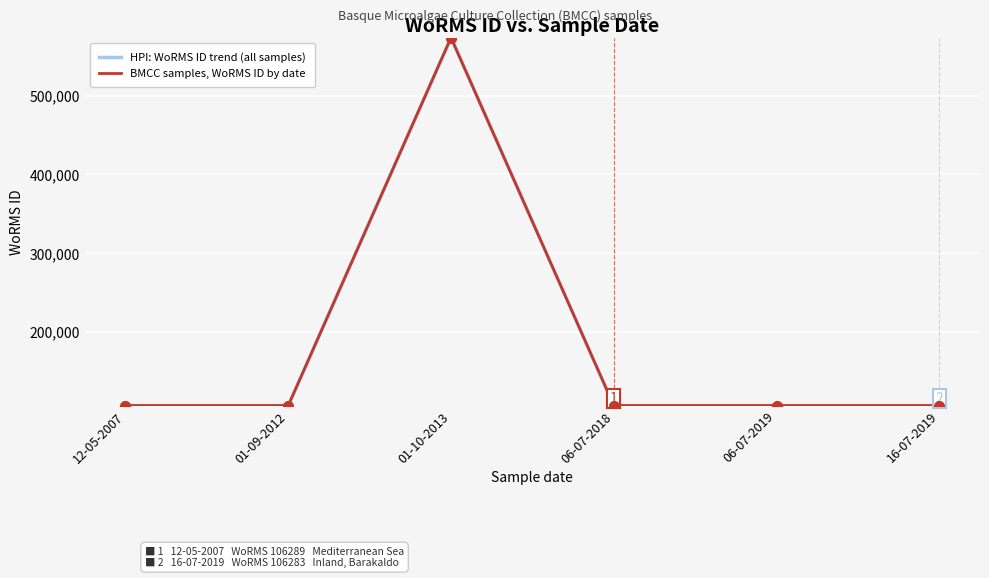

What is the total value across all series at 06-07-2019?

212566